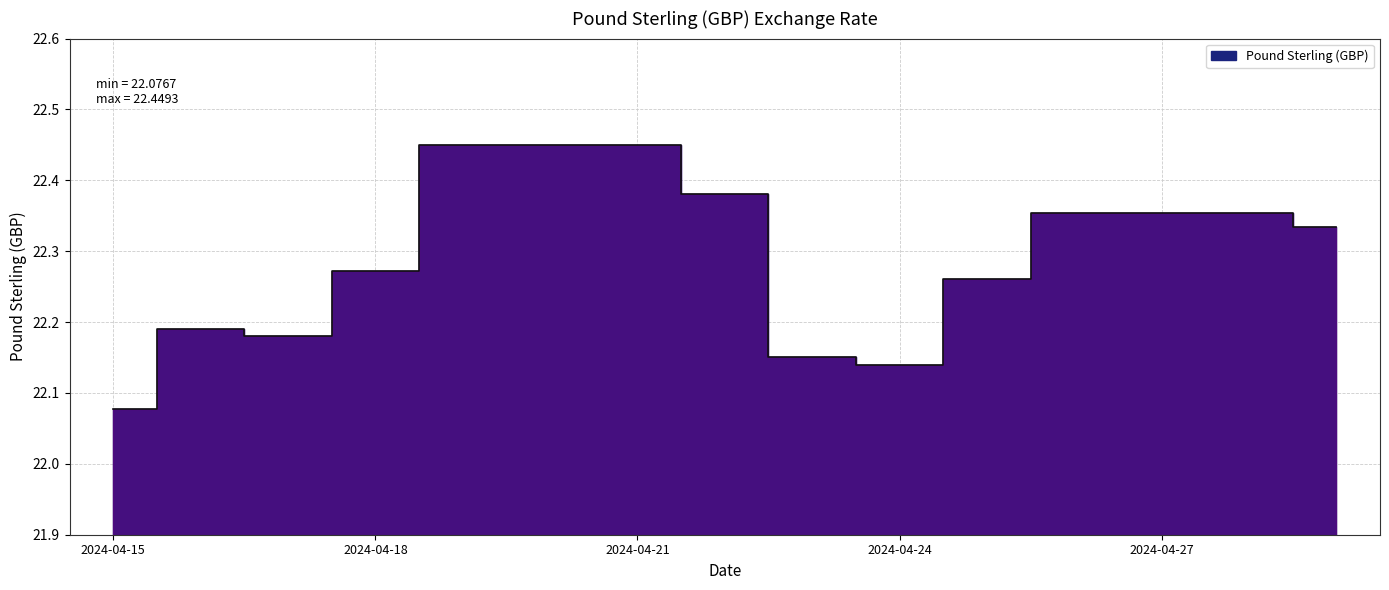

The value at 2024-04-23 is 38.8. True or false?

False